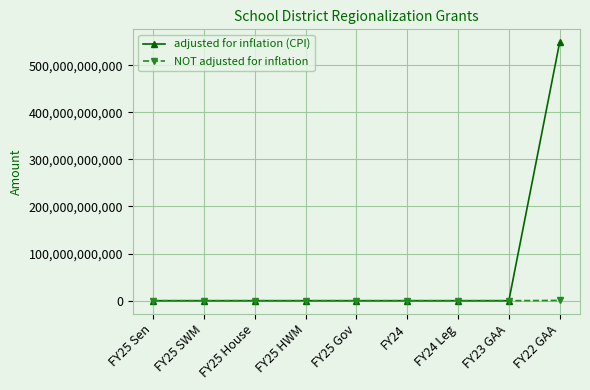

What is the maximum value shown in the chart?

548580500000